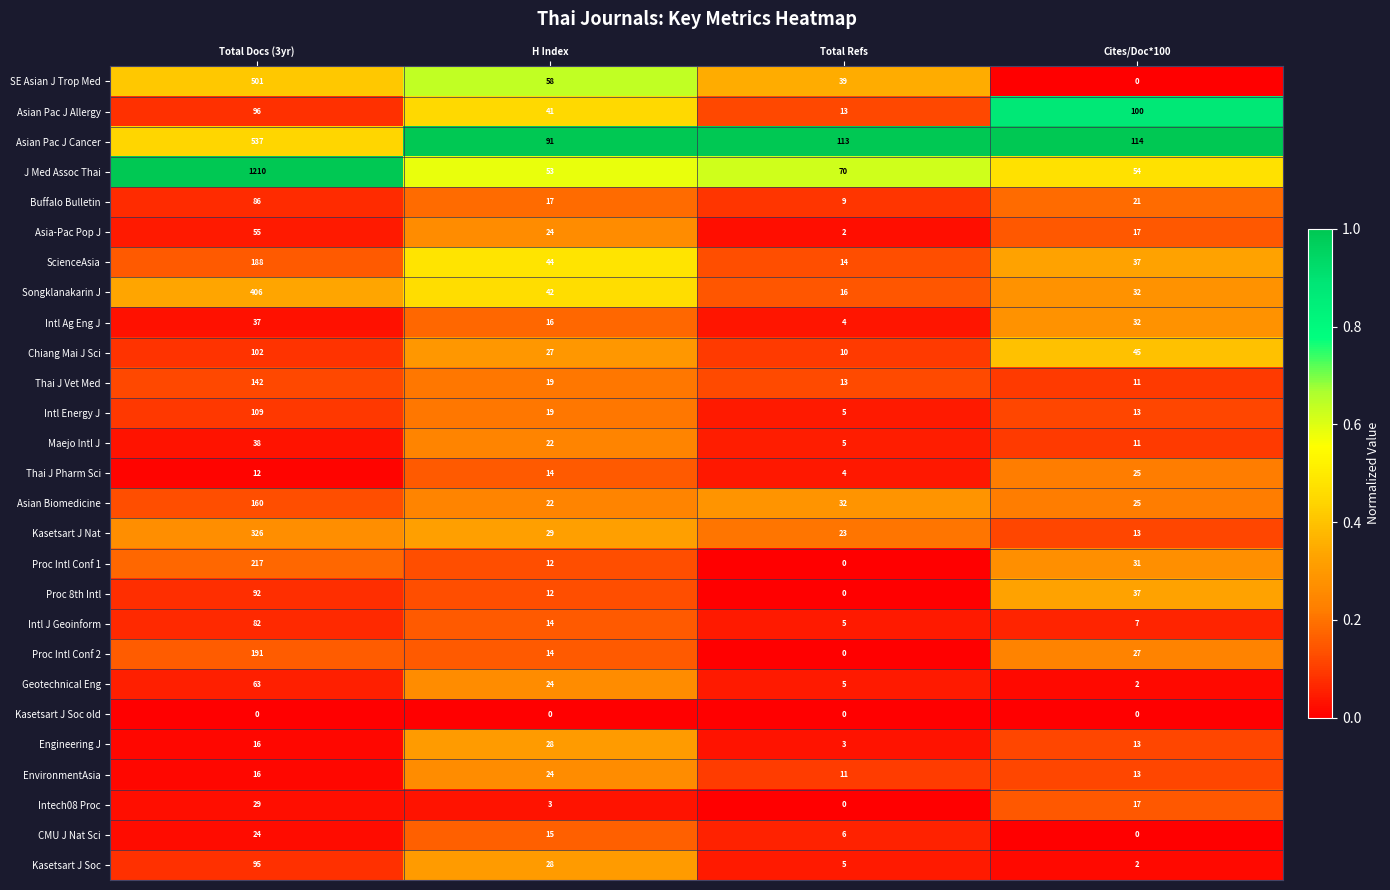

Which series has the largest range (max minus min)?

J Med Assoc Thai